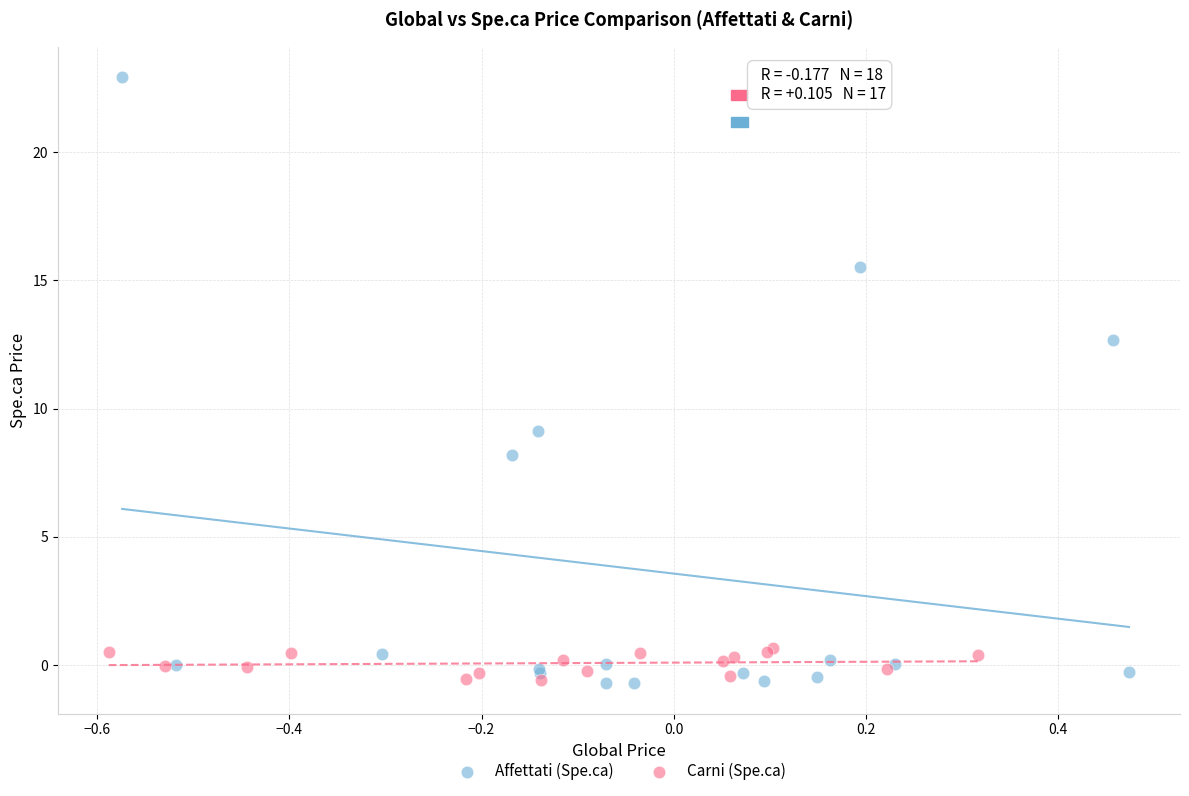

Which series reaches the maximum Y coordinate?

Affettati (Spe.ca)